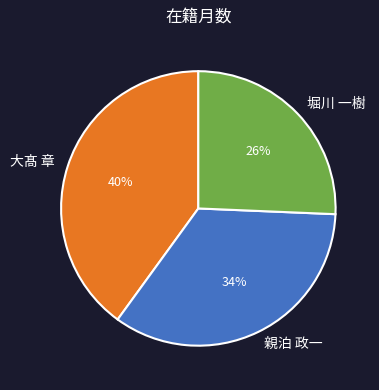

To the nearest percent, what is the difference between the largest and smallest slice percentages?

14%